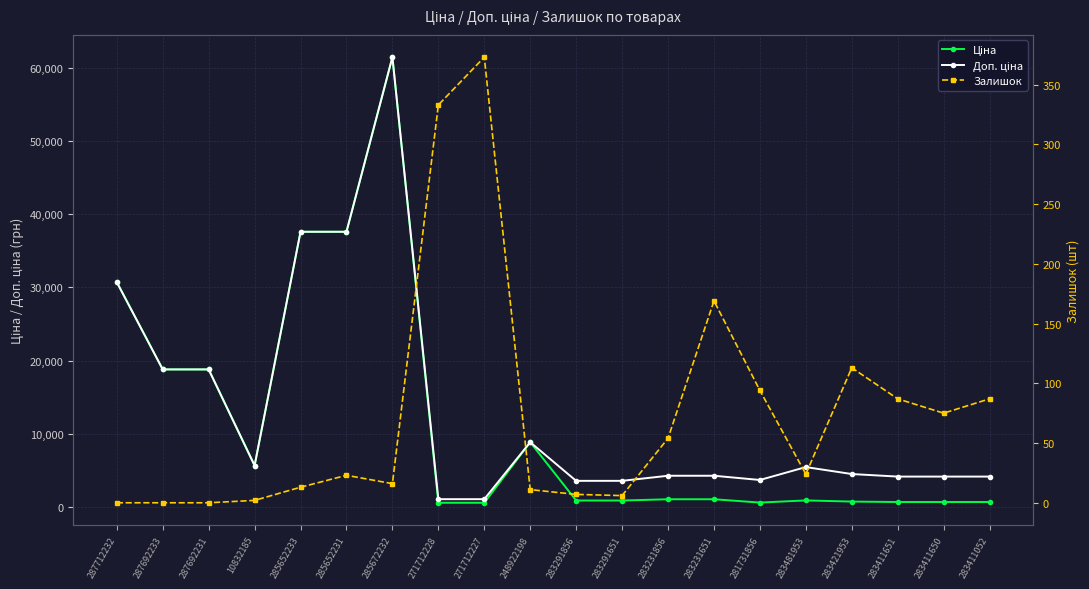

Reading right to left, extract all data points from this chart.

Ціна: 694.3	694.3	694.3	752.2	910.4	617.0	1069.8	1069.8	895.9	895.9	8856.7	589.9	589.9	61434.3	37593.6	37593.6	5673.8	18796.8	18796.8	30717.1
Доп. ціна: 4165.6	4165.6	4165.6	4513.3	5462.3	3701.9	4279.1	4279.1	3583.6	3583.6	8856.7	1081.7	1081.7	61434.3	37593.6	37593.6	5673.8	18796.8	18796.8	30717.1
Залишок: 87.0	75.0	87.0	113.0	24.0	94.0	169.0	54.0	6.0	7.0	11.0	373.0	333.0	16.0	23.0	13.0	2.0	0.0	0.0	0.0